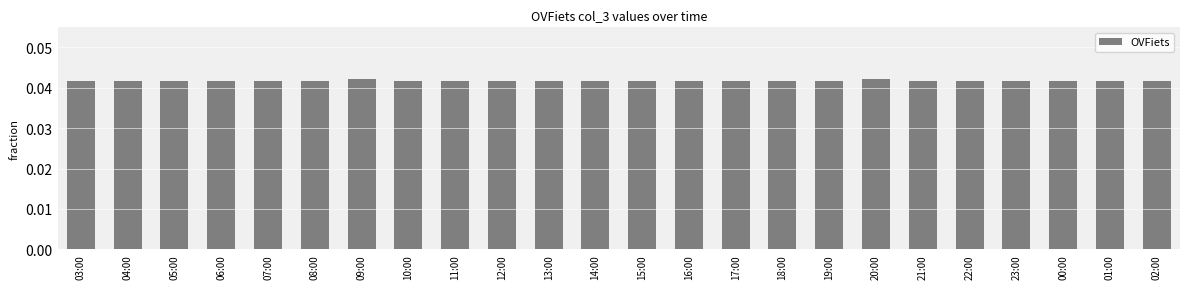

What is the label of the 5th bar from the left?

07:00